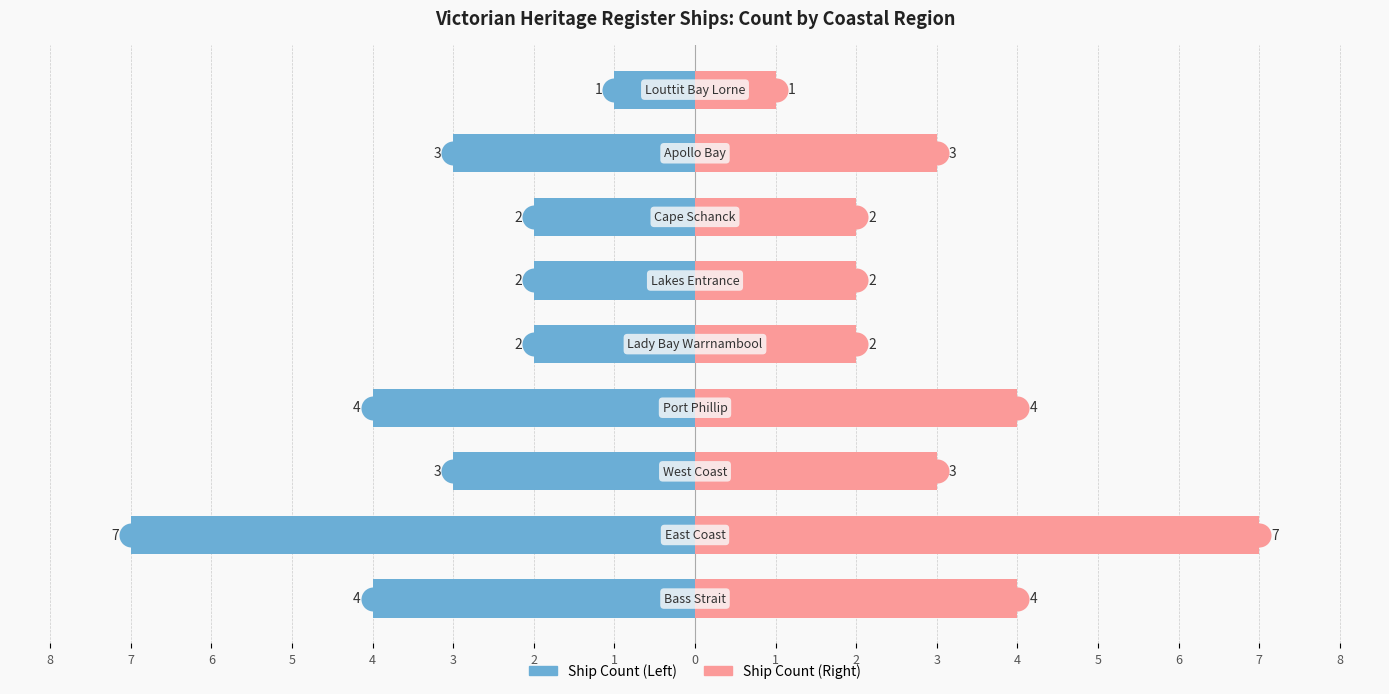

Which series has the largest total across all categories?

Ship Count (Right)